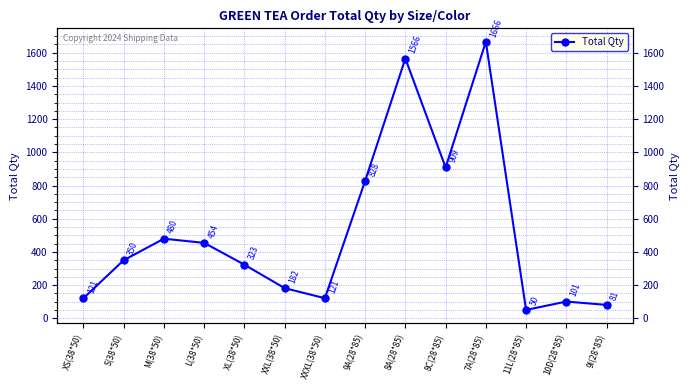

At which label is the value closest to 858?

9A(28*85)